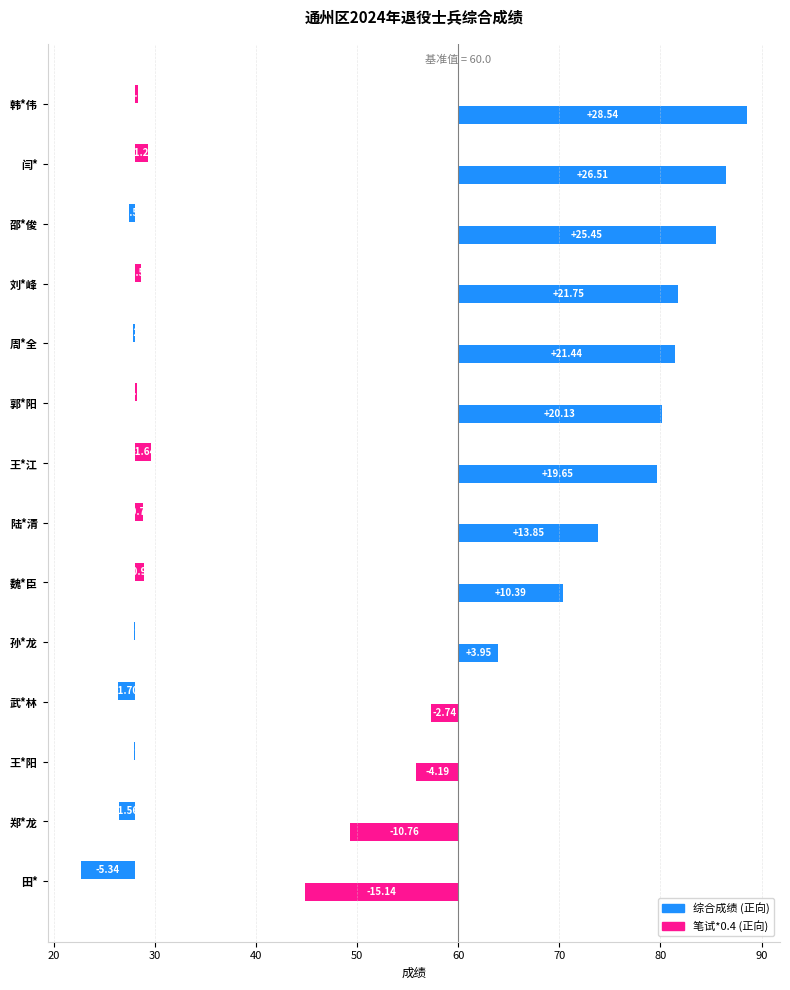

Reading left to right, what are all the values shown in this chart?

综合成绩: 28.5	26.5	25.5	21.8	21.4	20.1	19.7	13.9	10.4	4.0	-2.7	-4.2	-10.8	-15.1
笔试*0.4: 0.3	1.3	-0.6	0.6	-0.2	0.2	1.6	0.8	0.9	-0.0	-1.7	-0.1	-1.6	-5.3